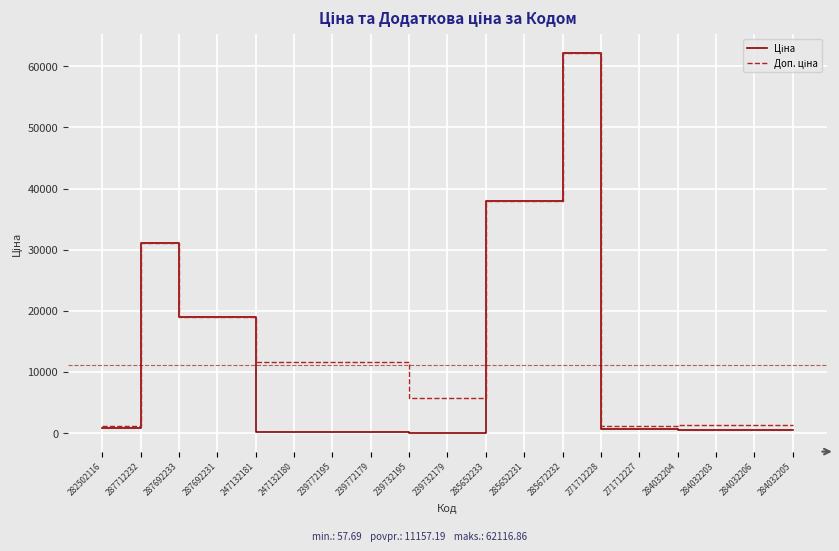

How many lines are shown in the chart?

2